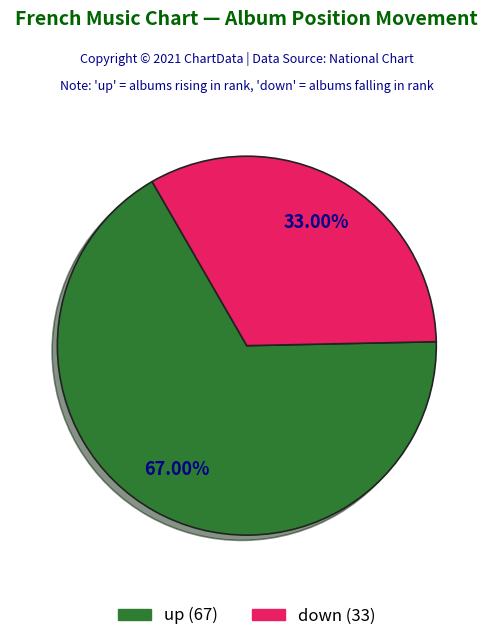

To the nearest percent, what percentage of the pie is down?

33%